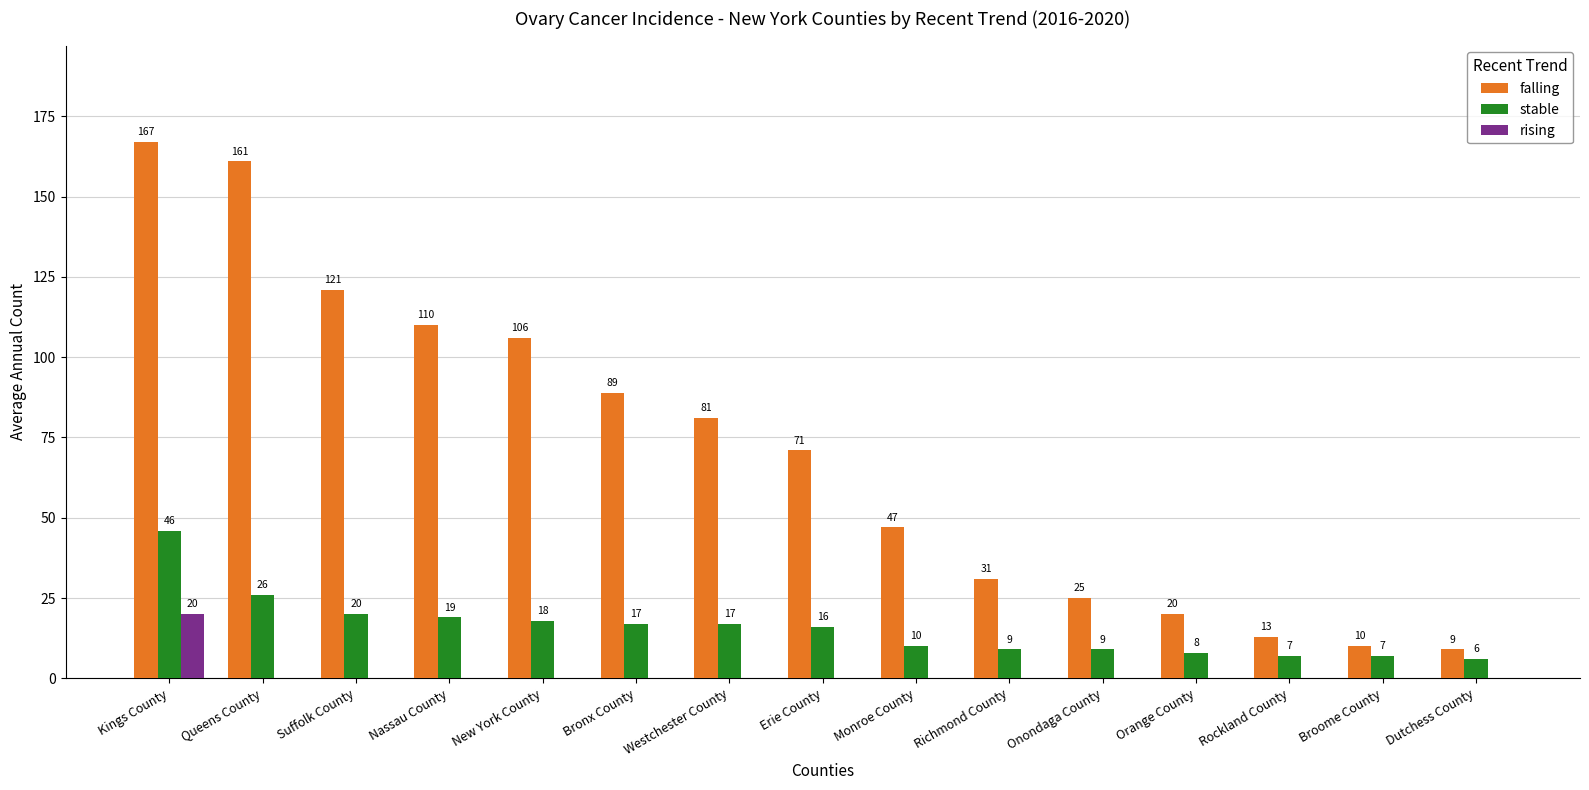

At which category is the sum across all series the highest?

Kings County